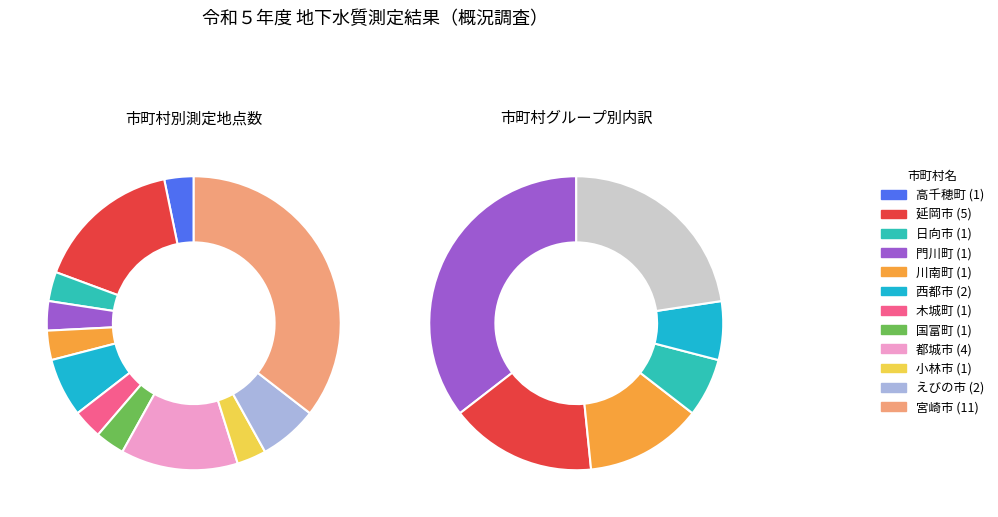

What percentage do 国富町 and 門川町 together represent?

6.5%